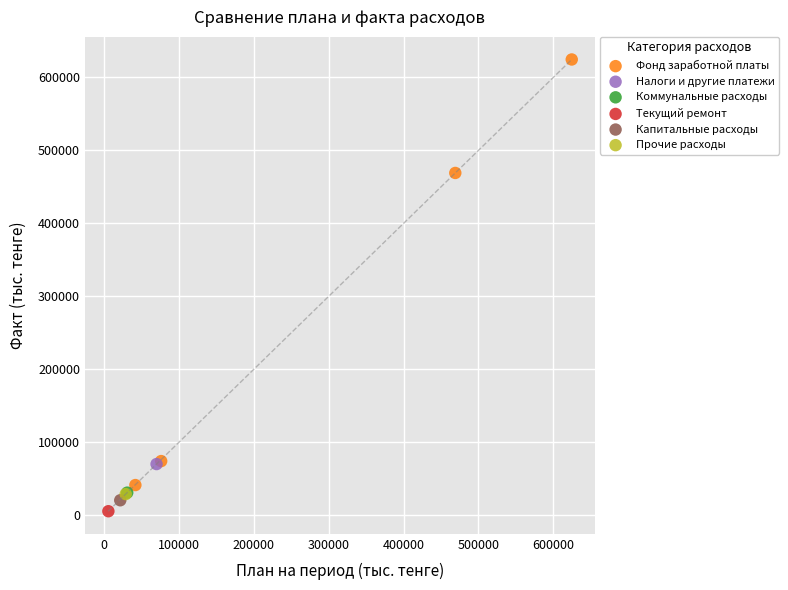

What are all the series names shown in the legend?

Фонд заработной платы, Налоги и другие платежи, Коммунальные расходы, Текущий ремонт, Капитальные расходы, Прочие расходы